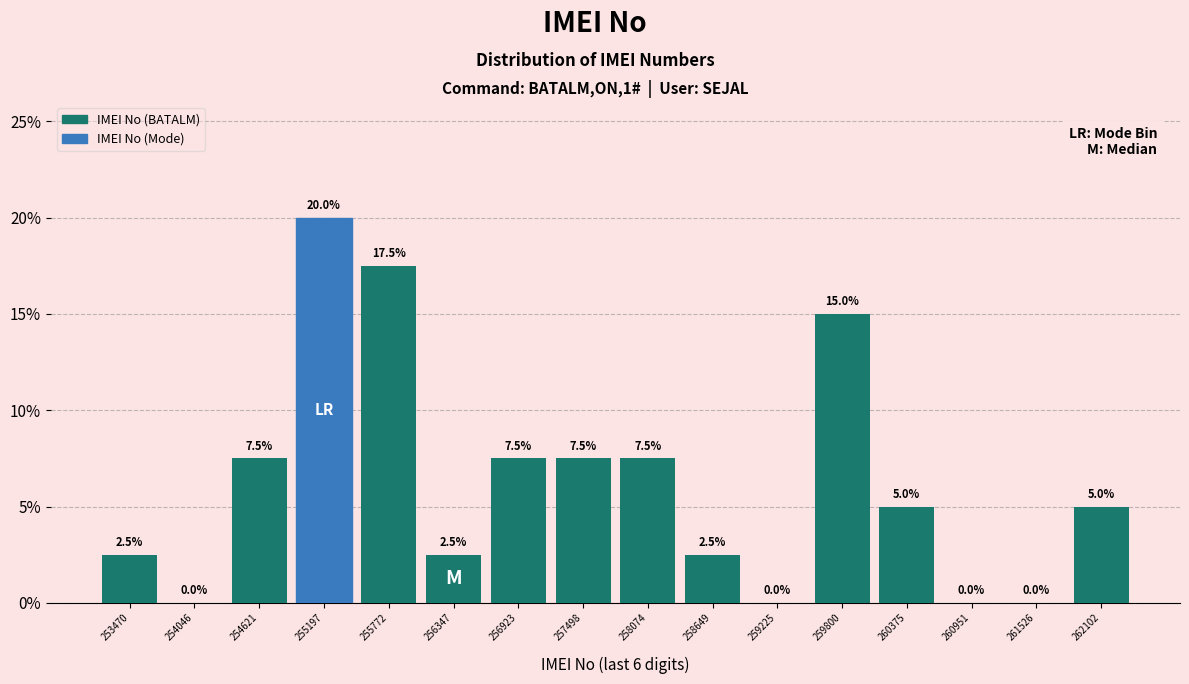

Reading left to right, list every bar in this chart as the range it spans on the x-axis followed by its height. The bar edges are not printed on the chart, so give them approximately, as read against the axis.

253200 to 253800: 2.5
253800 to 254300: 0.0
254300 to 254900: 7.5
254900 to 255500: 20.0
255500 to 256100: 17.5
256100 to 256600: 2.5
256600 to 257200: 7.5
257200 to 257800: 7.5
257800 to 258400: 7.5
258400 to 258900: 2.5
258900 to 259500: 0.0
259500 to 260100: 15.0
260100 to 260700: 5.0
260700 to 261200: 0.0
261200 to 261800: 0.0
261800 to 262400: 5.0